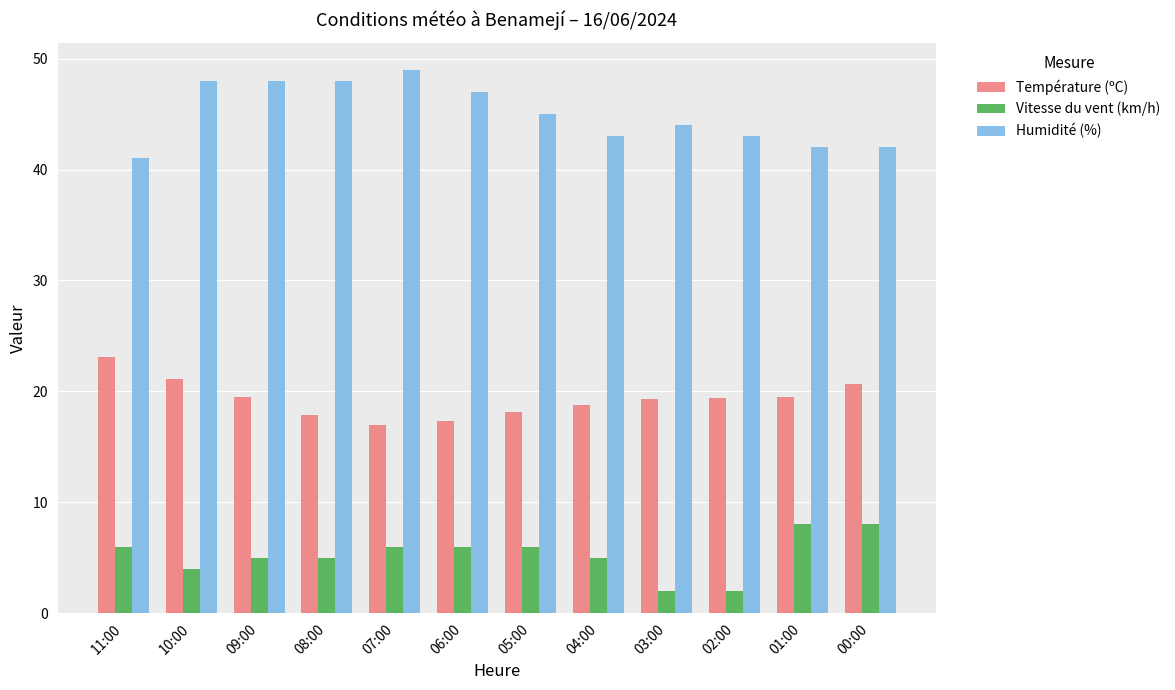

What is the spread (max minus min) of values at 06:00?

41.0